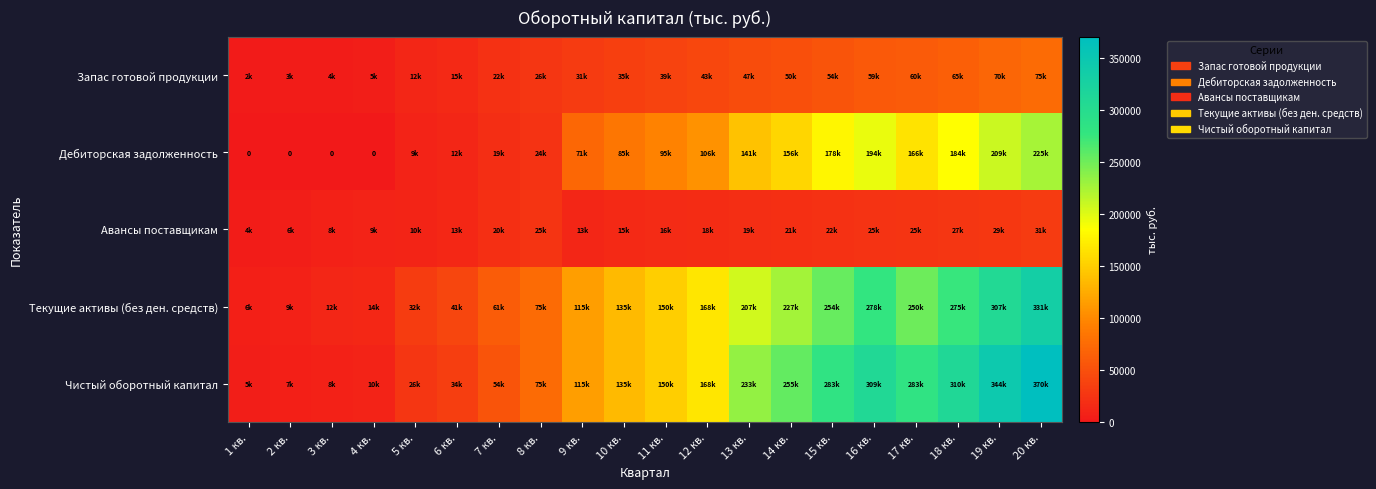

What is the greatest value displayed?

370249.2